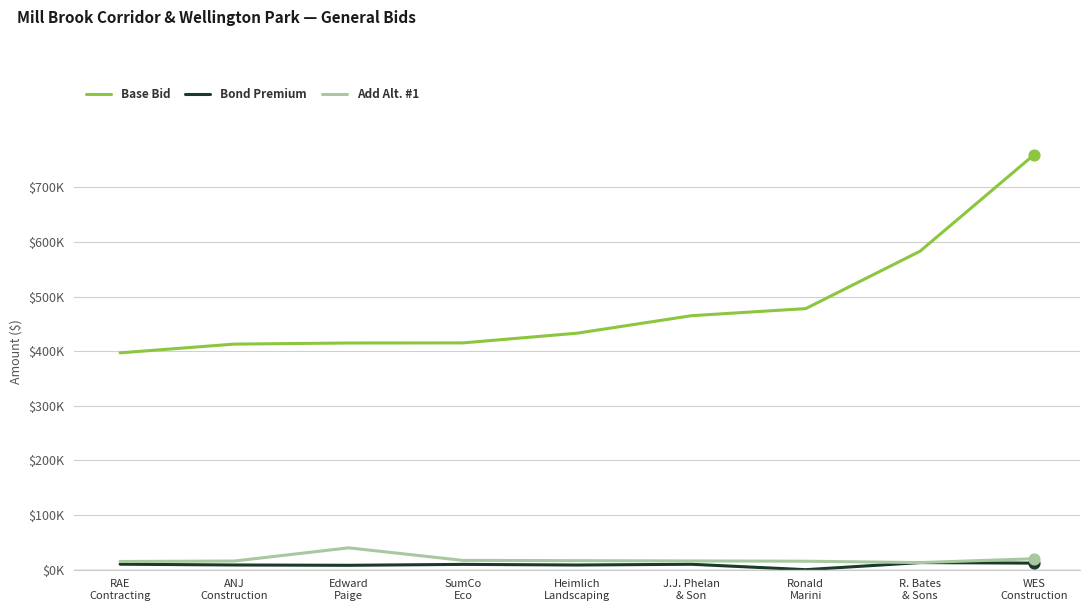

Is the value of Bond Premium at RAE
Contracting greater than the value of Add Alt. #1 at J.J. Phelan
& Son?

No